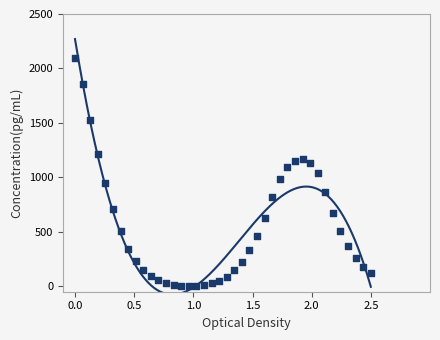

What is the range of X values (max minus min)?

2.5